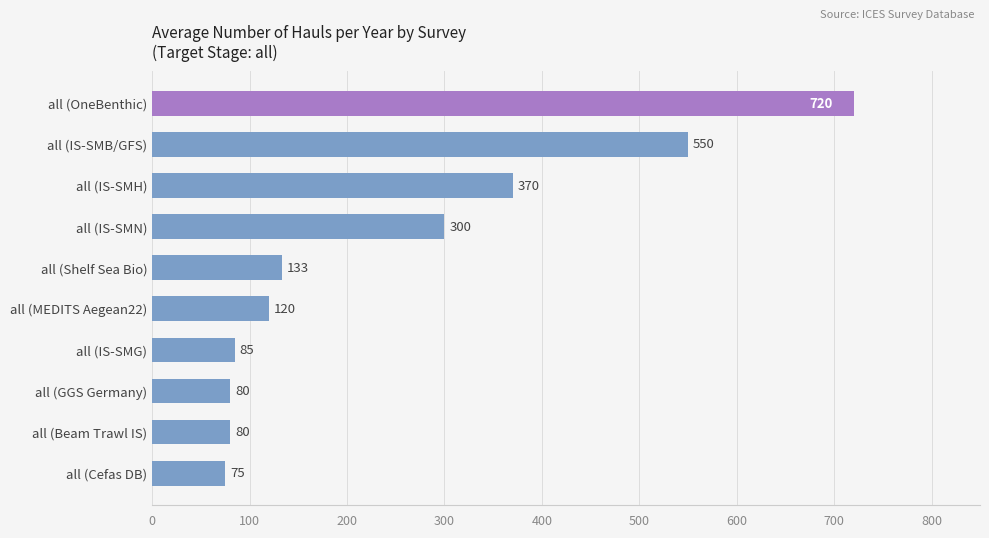

Reading top to bottom, transcribe all the data shown in this chart.

720	550	370	300	133	120	85	80	80	75